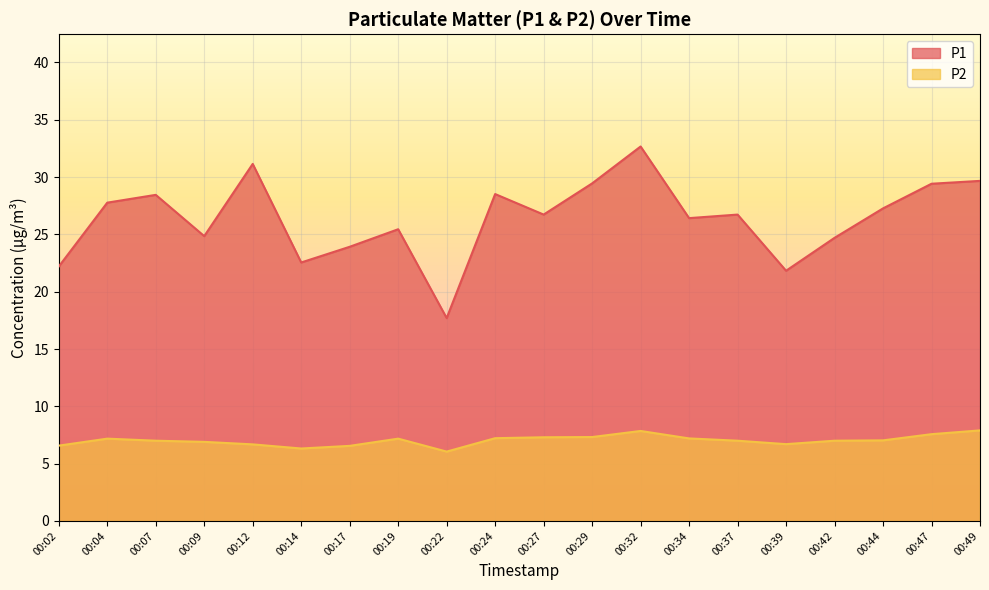

Which category has the highest value in the P2 series?

00:49